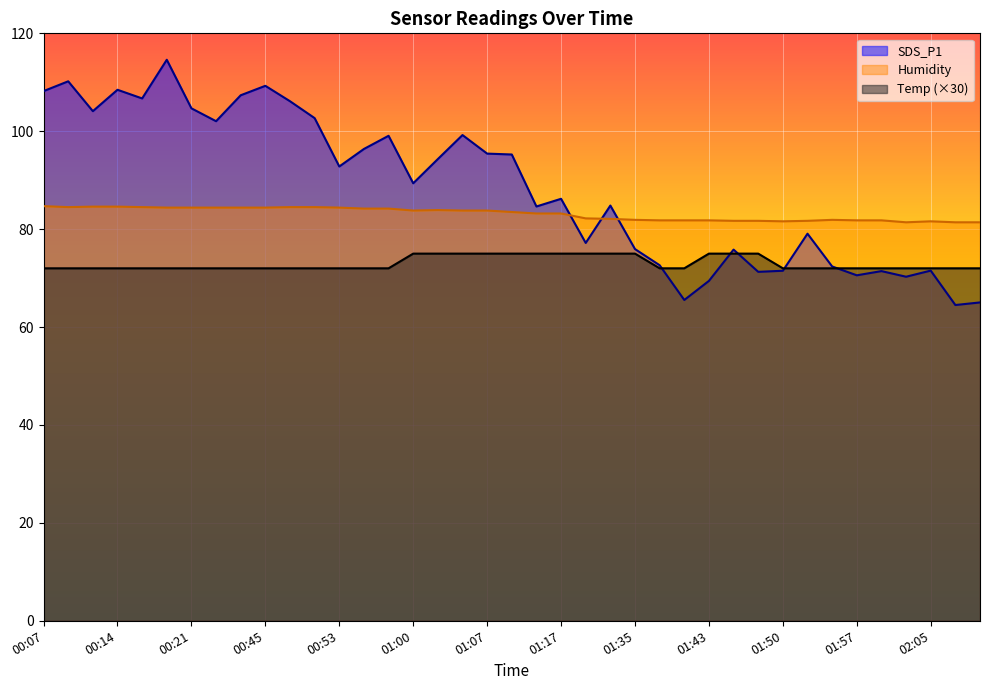

What is the difference between the second highest and minimum values in the SDS_P1 series?

45.7